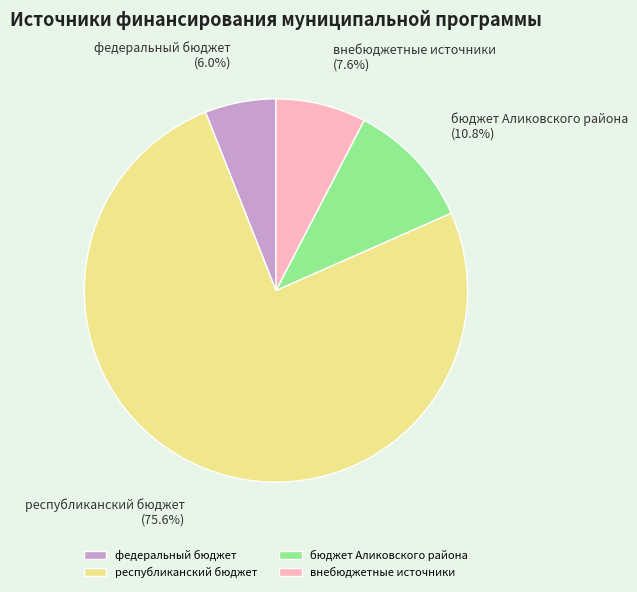

How many slices are in this pie chart?

4